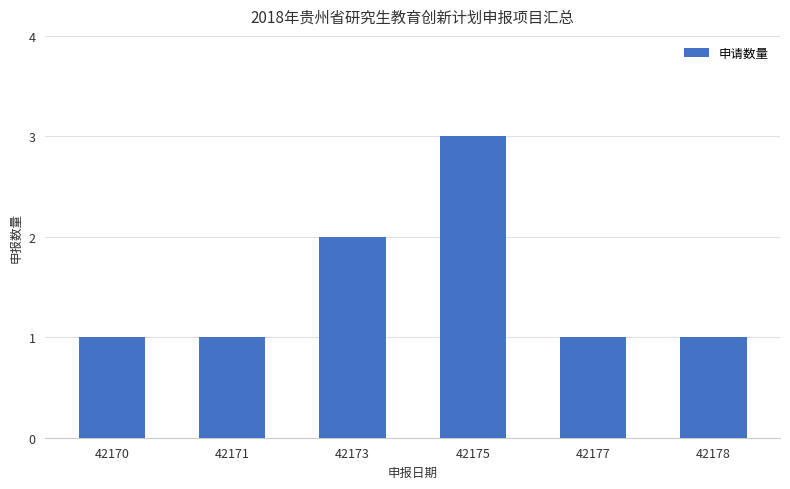

What is the change in value from 42175 to 42177?

-2